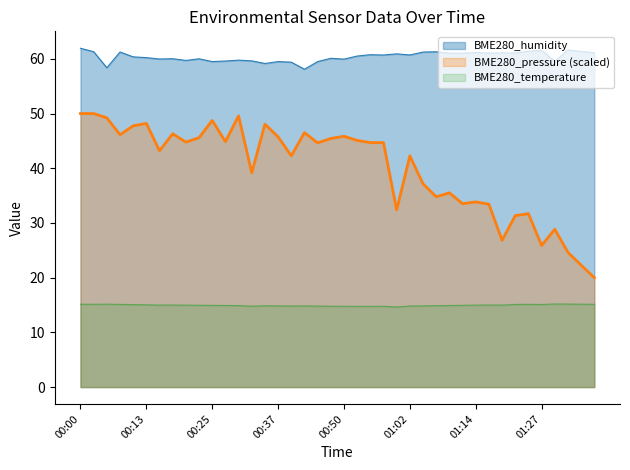

True or false: BME280_pressure and BME280_temperature intersect in this chart.

False